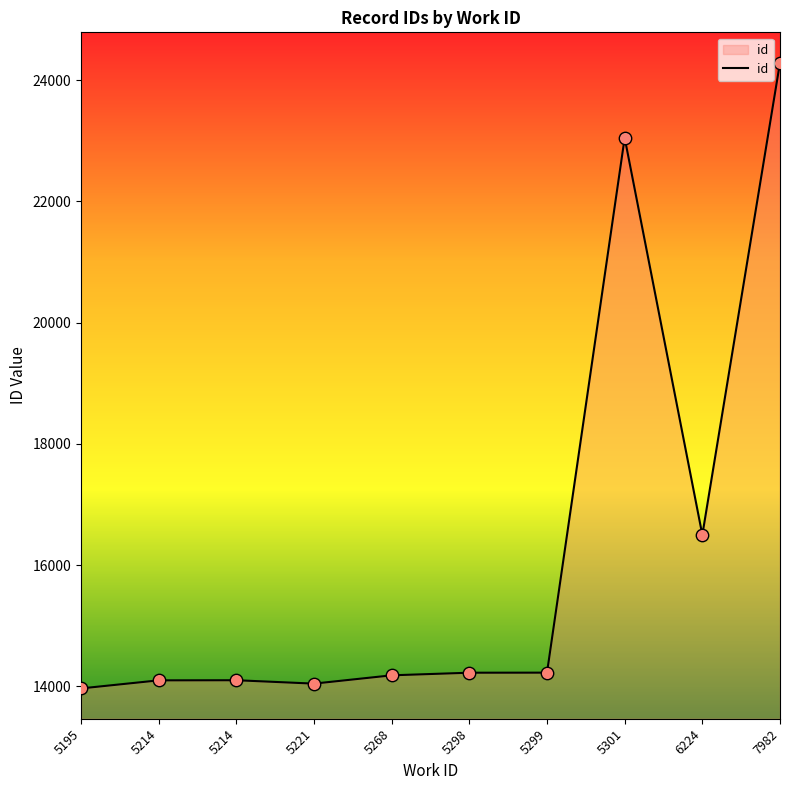

How many lines are shown in the chart?

1